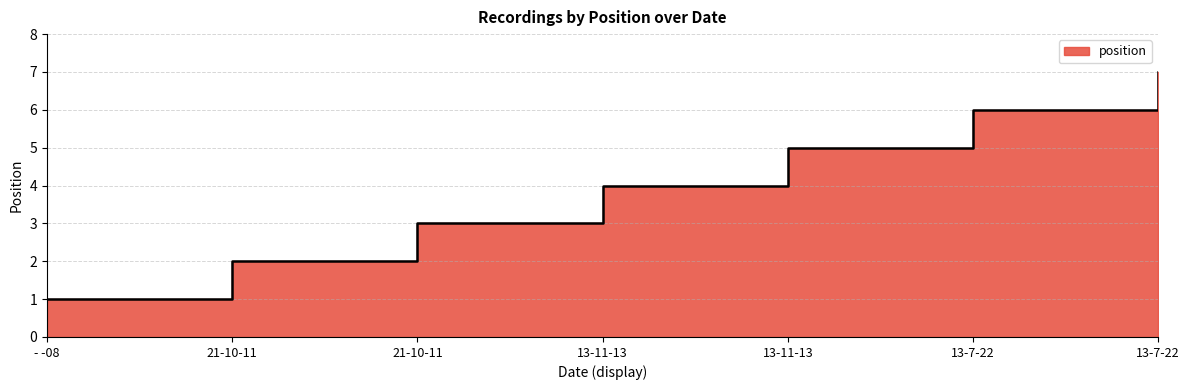

What is the label of the 2nd point from the left?

21-10-11